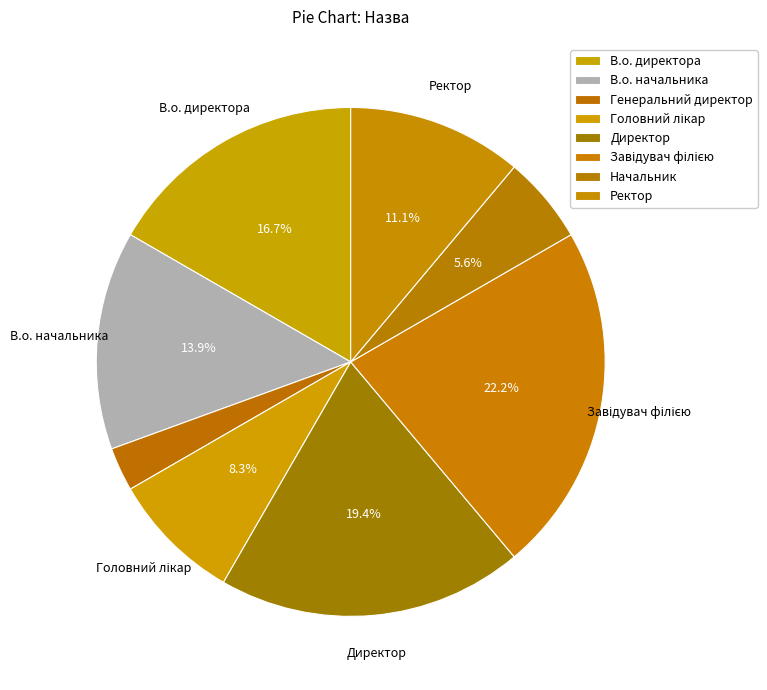

Count the number of slices in the pie.

8